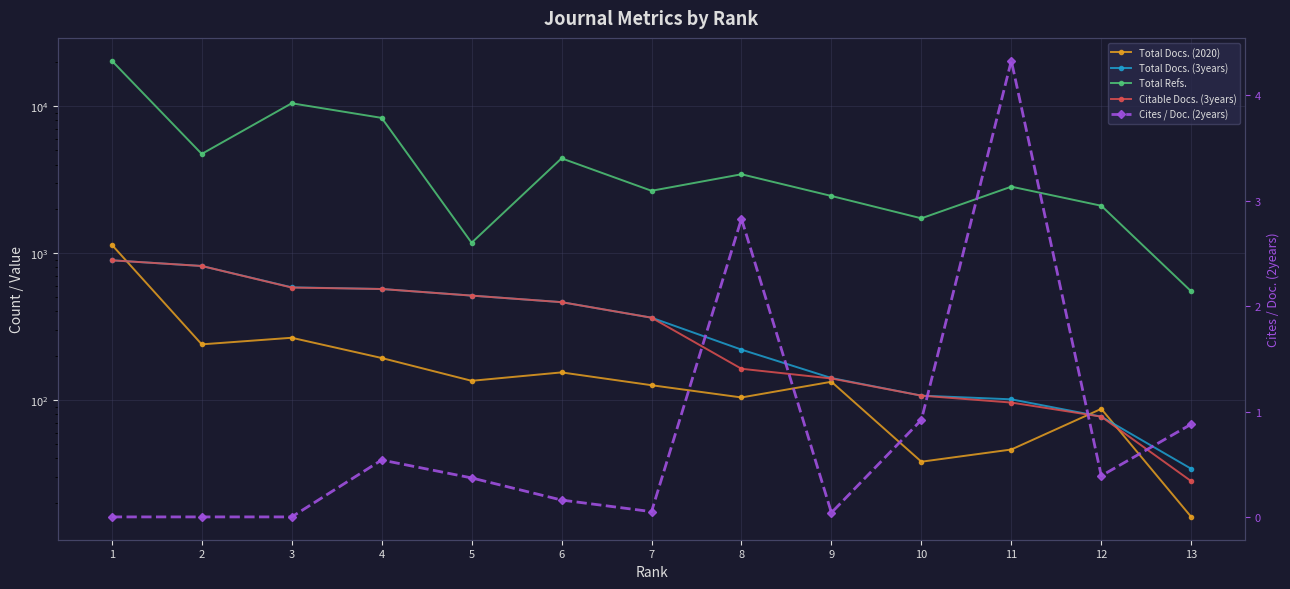

True or false: Total Docs. (3years) and Citable Docs. (3years) intersect in this chart.

False